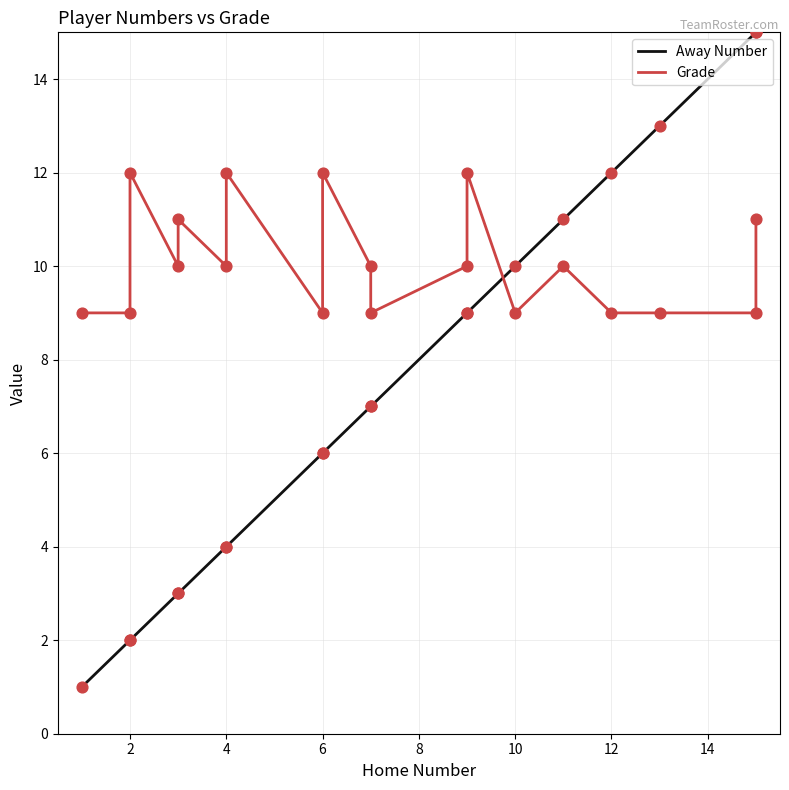

Which series has the widest spread of Y values?

Away Number